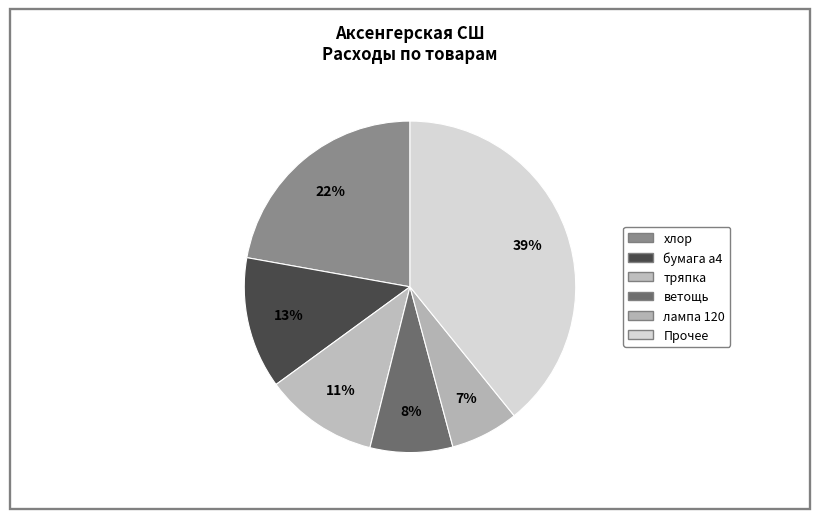

How many segments does this pie chart have?

6